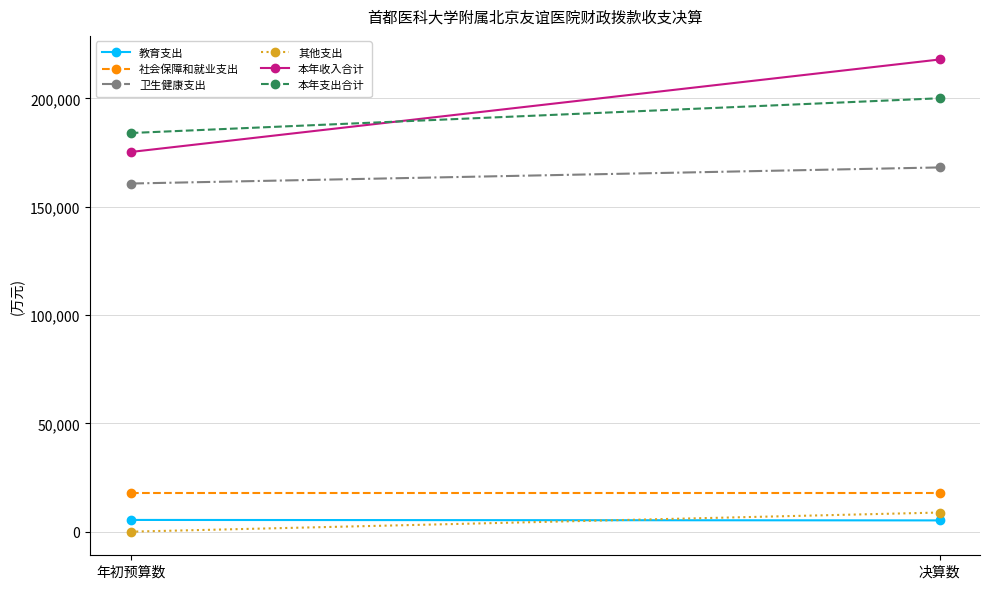

What are all the series names shown in the legend?

教育支出, 社会保障和就业支出, 卫生健康支出, 其他支出, 本年收入合计, 本年支出合计